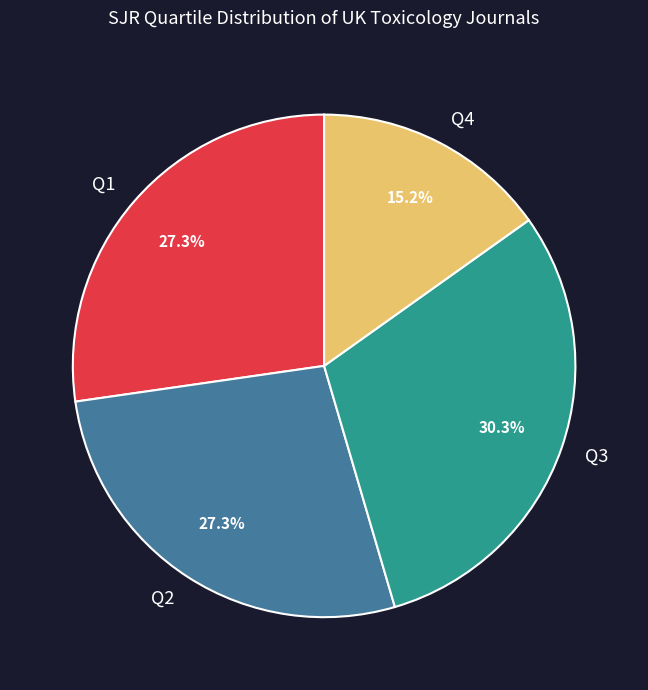

Does Q2 account for over 50% of the chart?

No